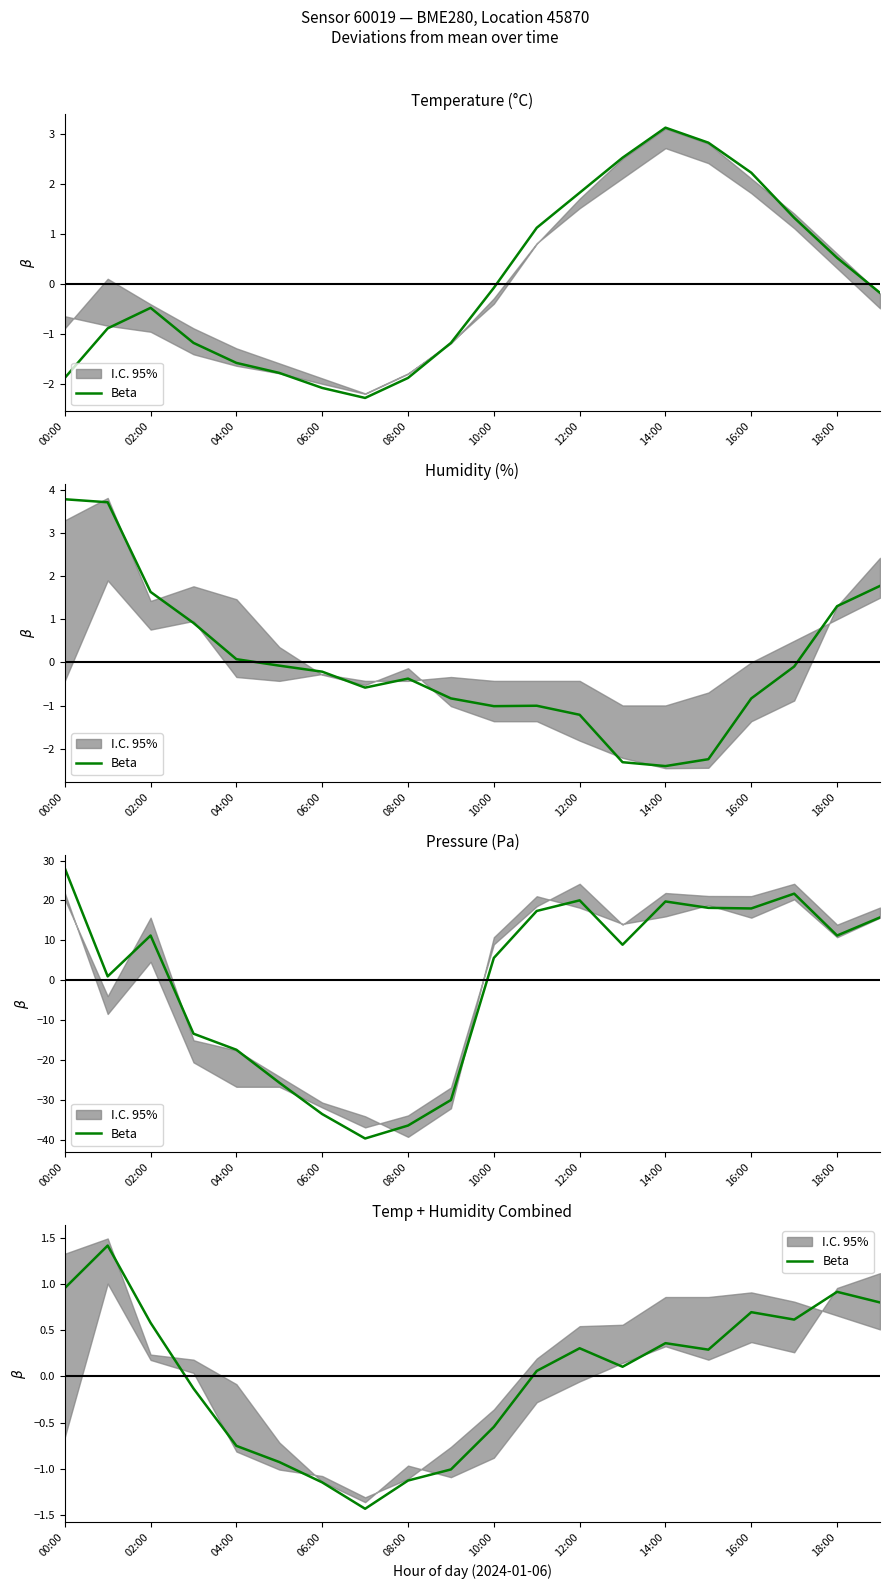

What is the sum of the values at 11 and 13?

0.2